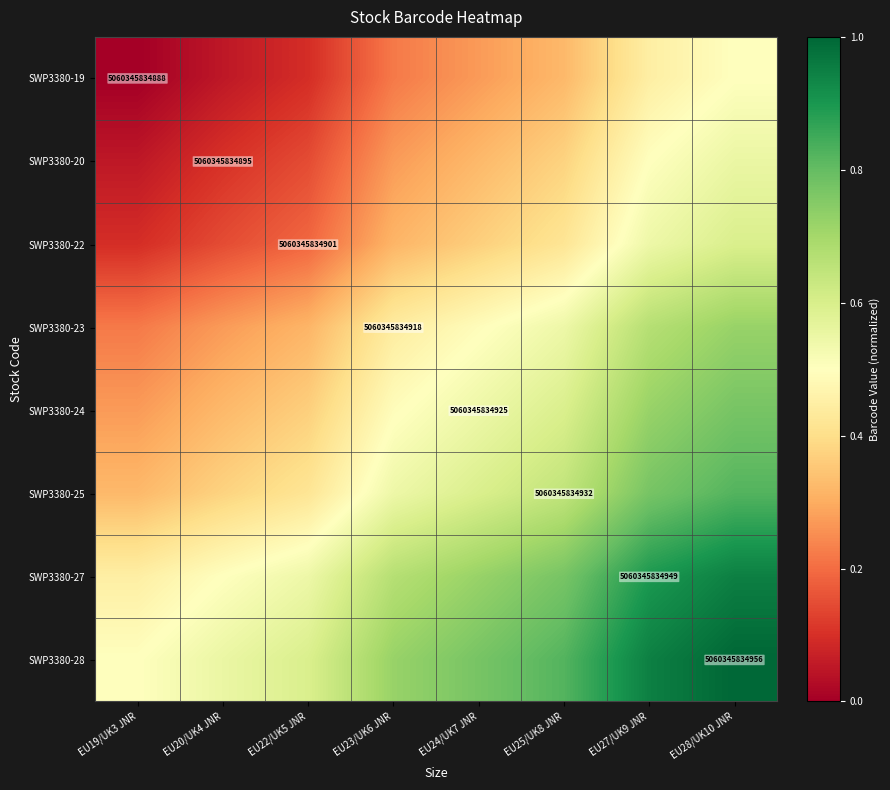

Rank the categories by SWP3380-27 value from lowest to highest.

EU19/UK3 JNR, EU20/UK4 JNR, EU22/UK5 JNR, EU23/UK6 JNR, EU24/UK7 JNR, EU25/UK8 JNR, EU27/UK9 JNR, EU28/UK10 JNR